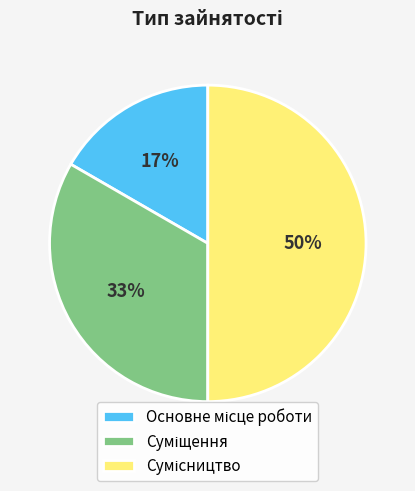

To the nearest percent, what is the difference between the largest and smallest slice percentages?

33%